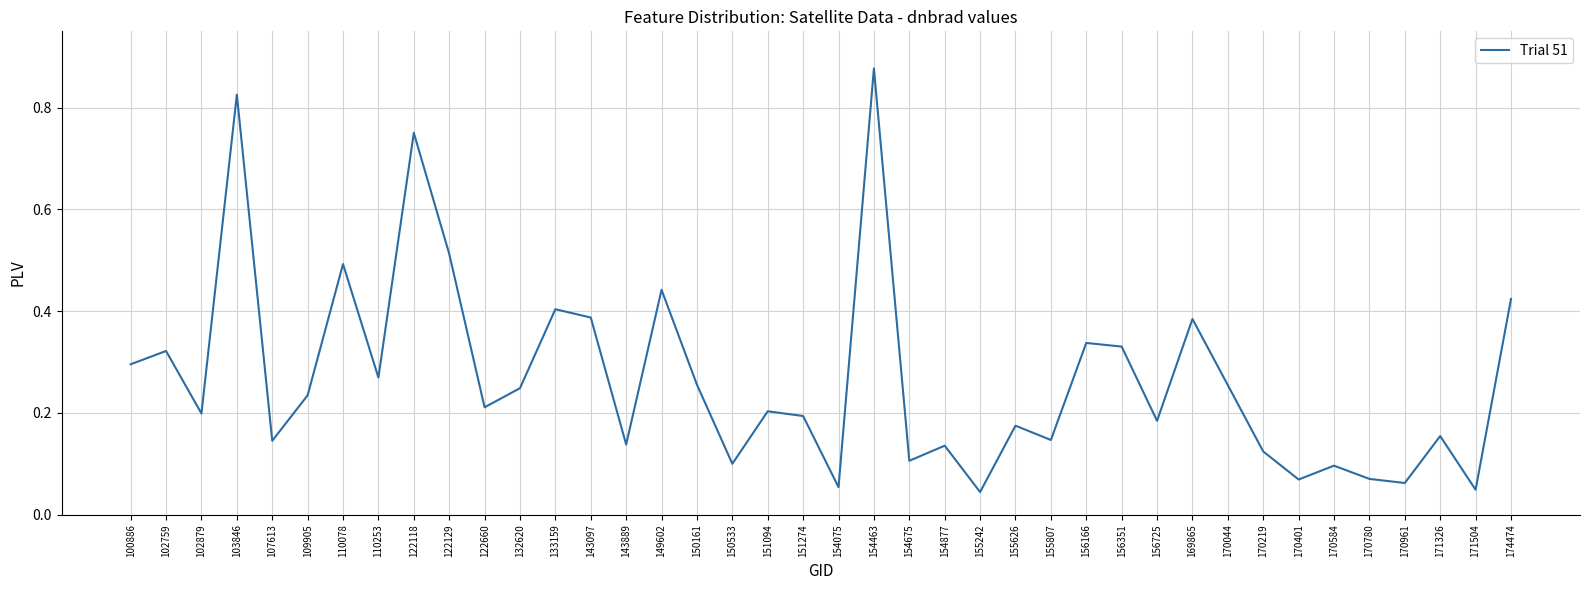

Where is the first local maximum?

102759